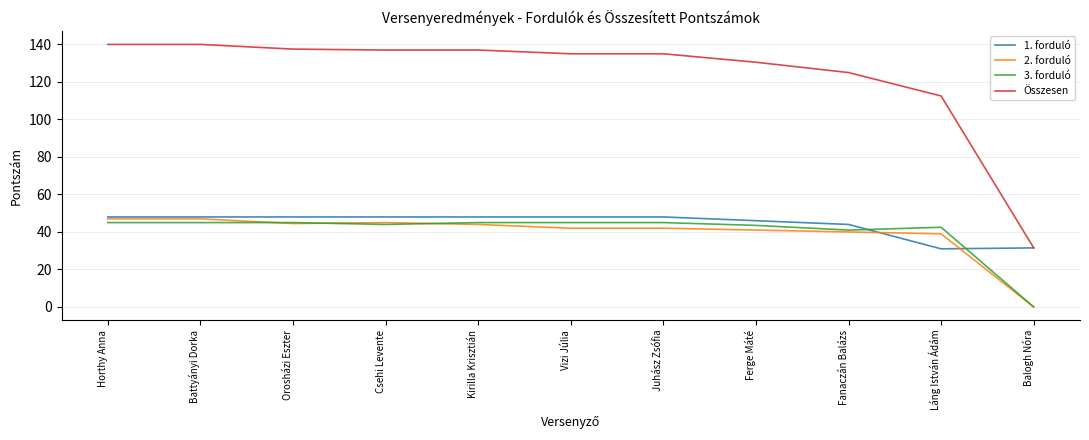

Which series changed the most between Horthy Anna and Fanaczán Balázs?

Összesen